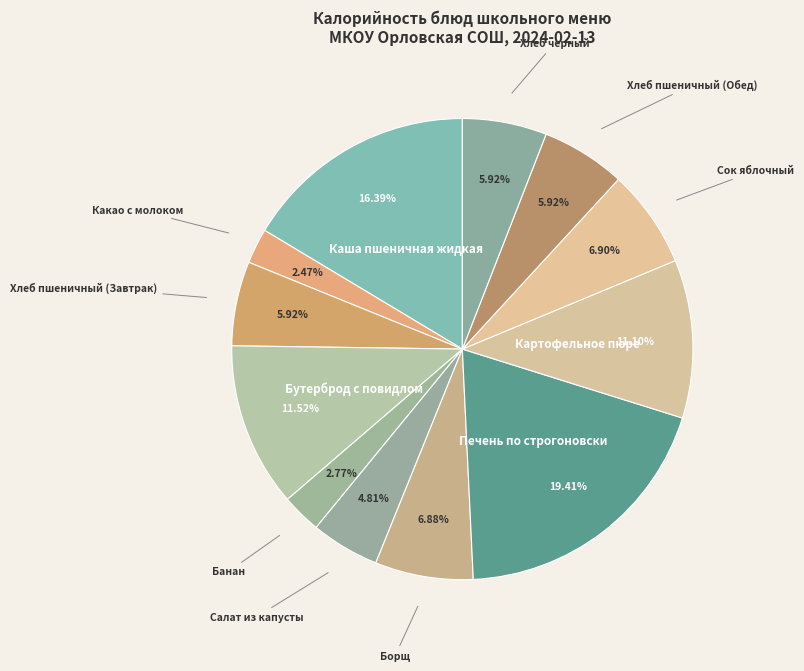

What percentage is the Картофельное пюре slice, to the nearest percent?

11%